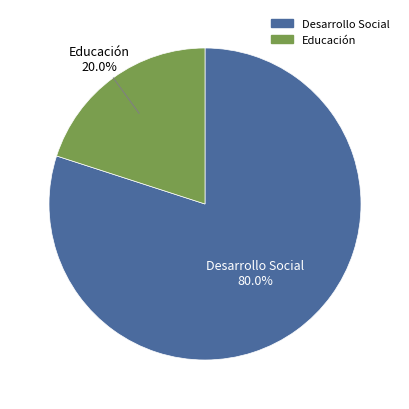

To the nearest percent, what is the average slice percentage?

50%